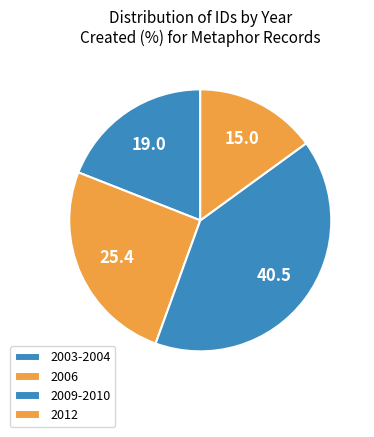

Rank the categories by value from highest to lowest.

2009-2010, 2006, 2003-2004, 2012